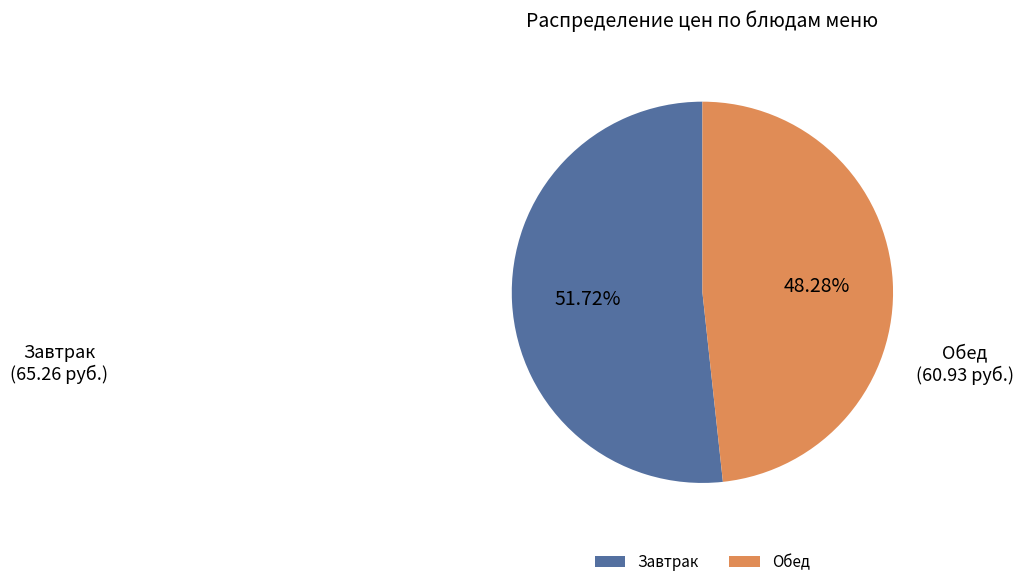

Between Обед and Завтрак, which is larger?

Завтрак